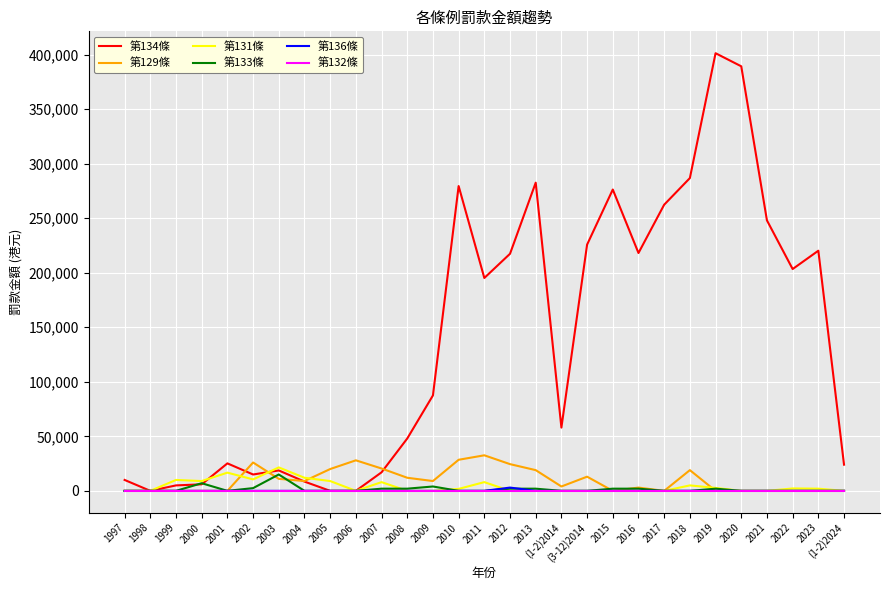

What is the approximate value of 第134條 at 2013?

282600